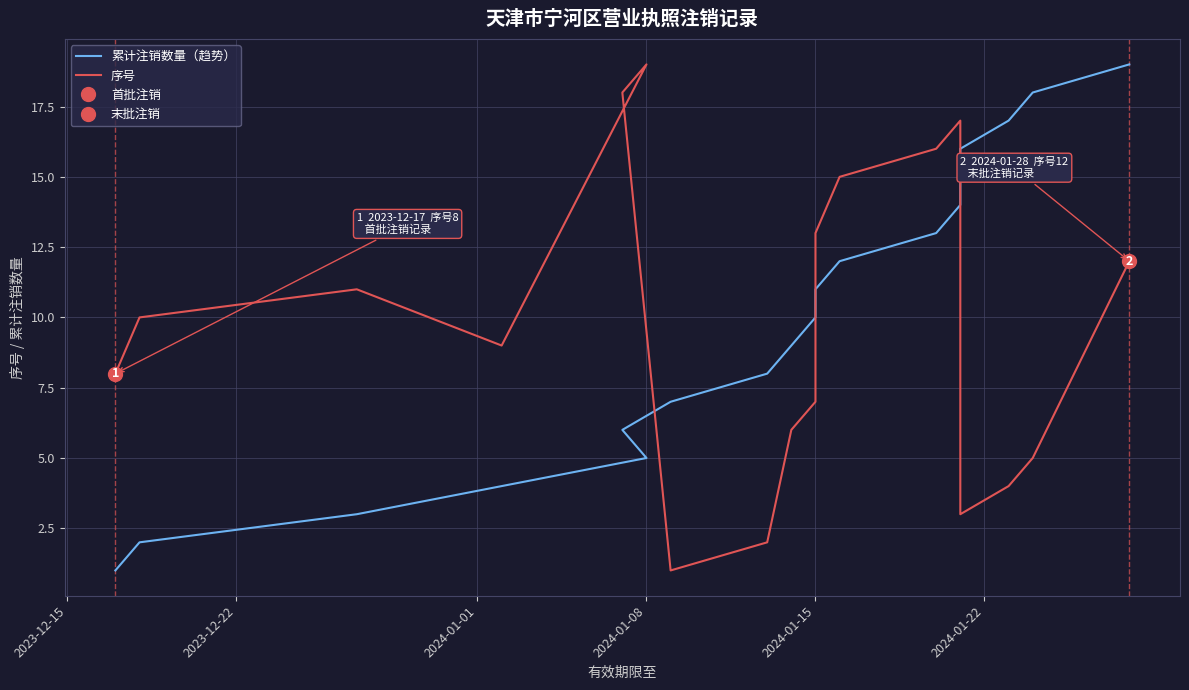

What is the value of the 累计注销数量（趋势） point at the 15th from the left?

15